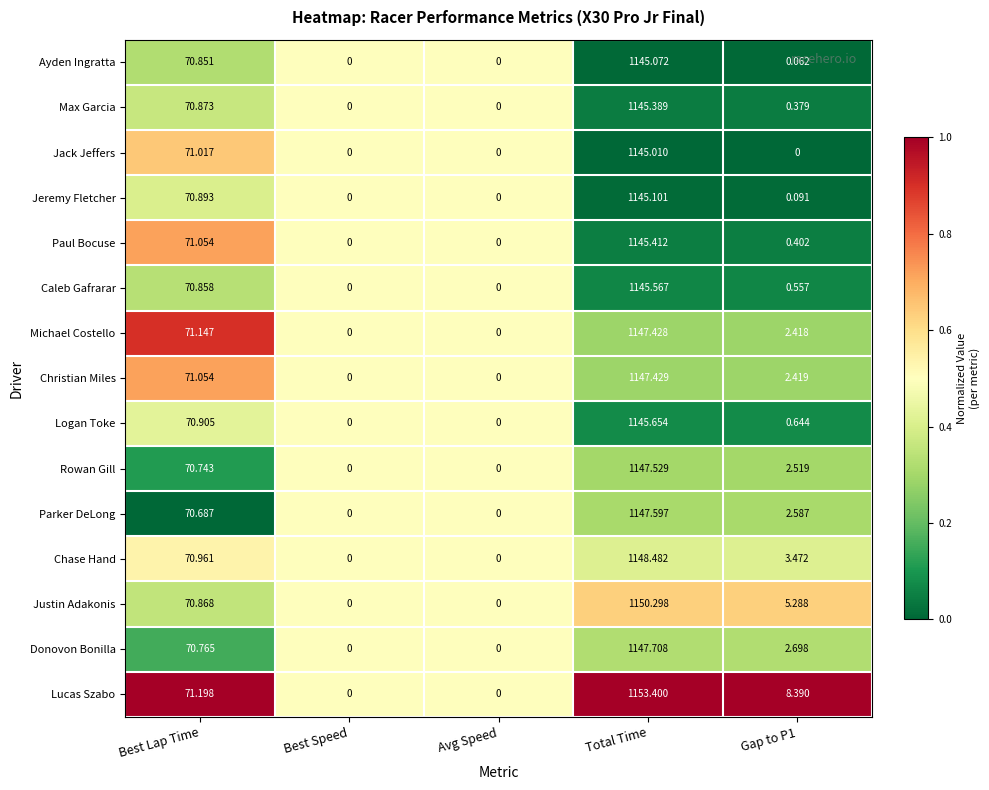

At which label is Paul Bocuse closest to 572?

Best Lap Time